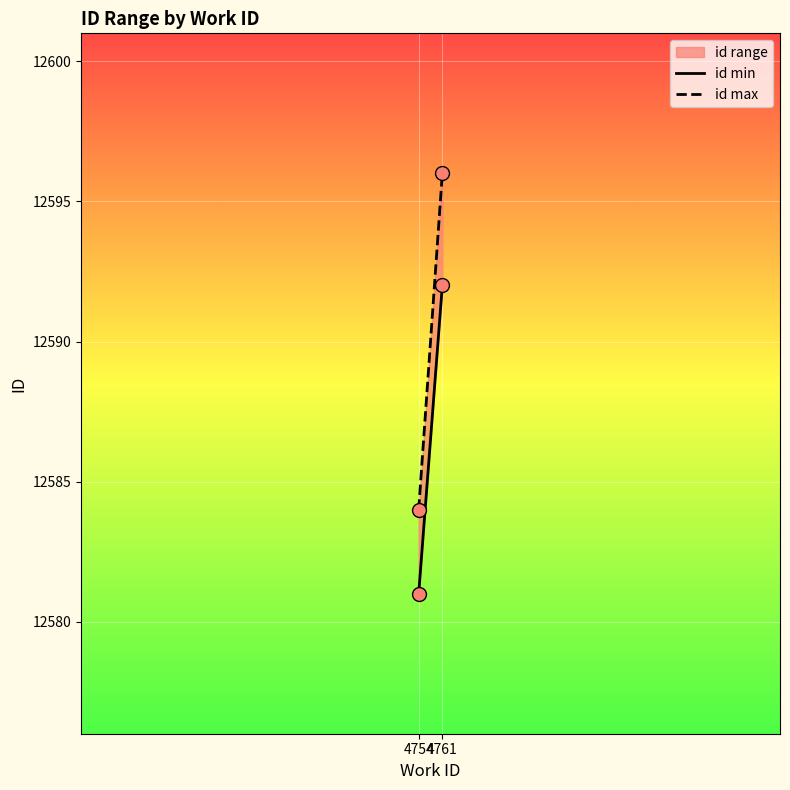

Is the value of id min at 4754 greater than the value of id max at 4754?

No